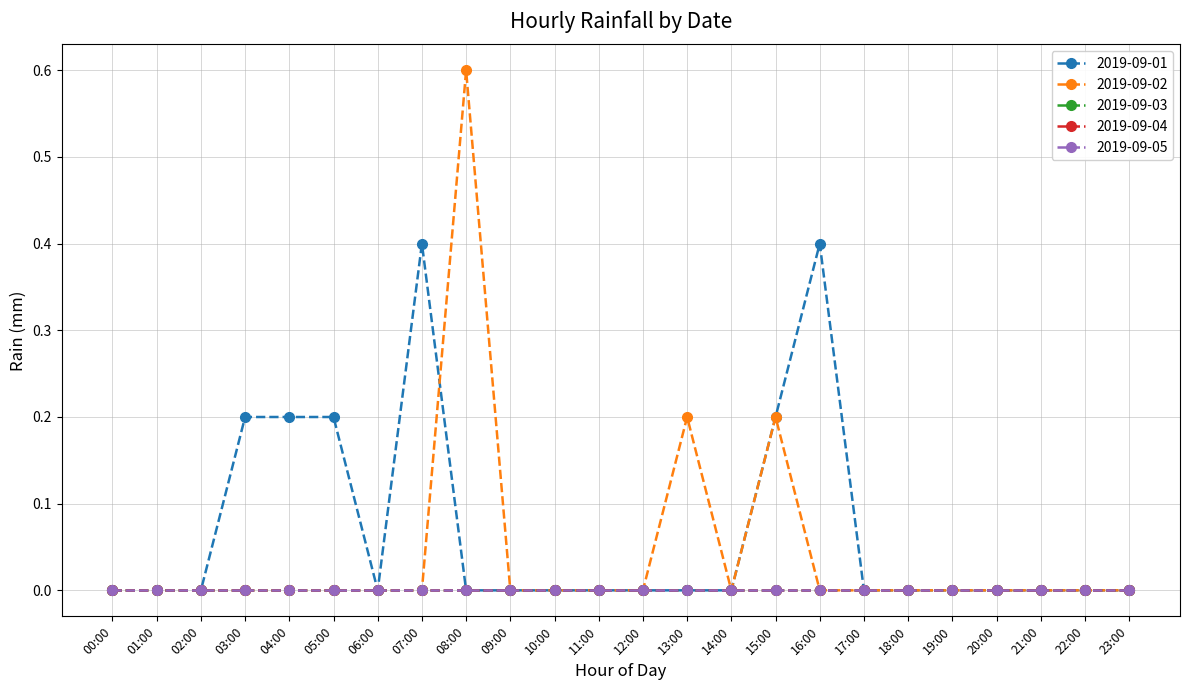

Where is 2019-09-04 nearest to the value 0?

00:00